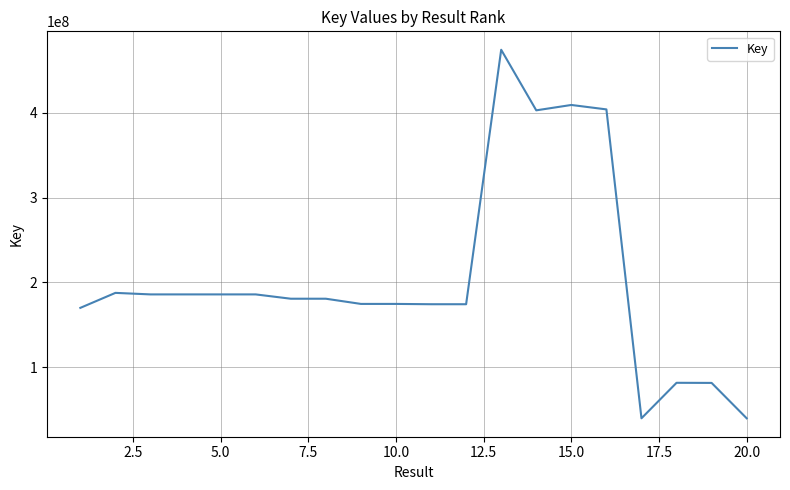

What is the difference between the maximum and minimum values?

434879344